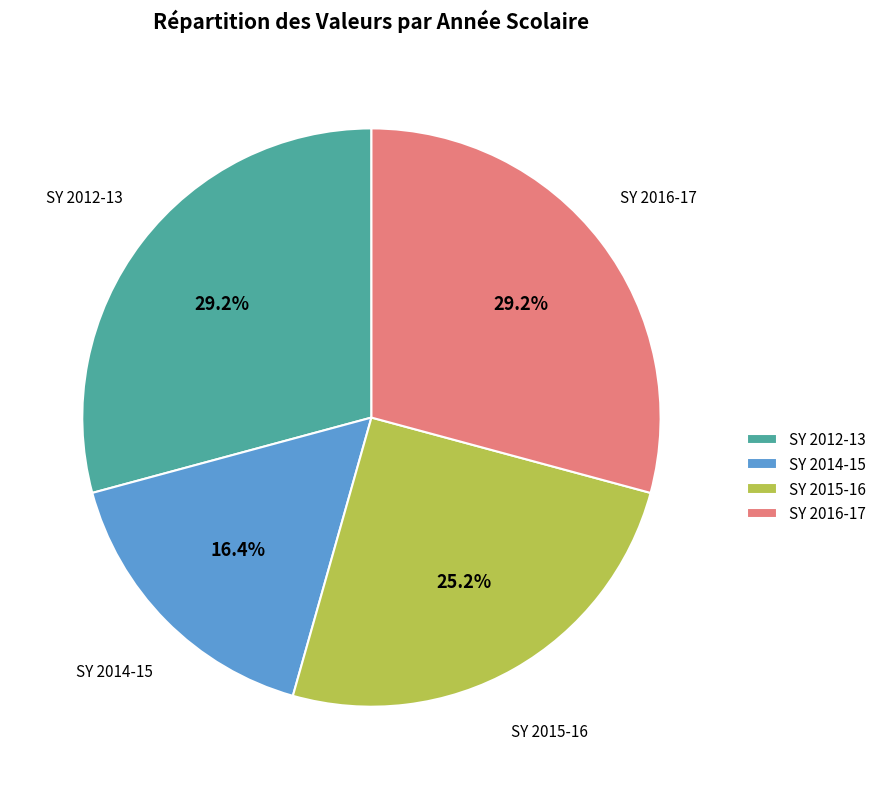

Combined, what portion of the pie is SY 2014-15 and SY 2015-16?

41.6%